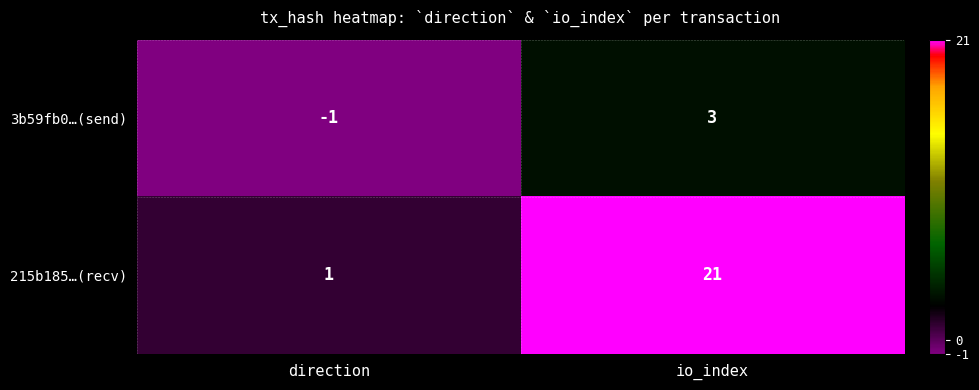

The 3b59fb0…(send) series shows -2 at direction. True or false?

False